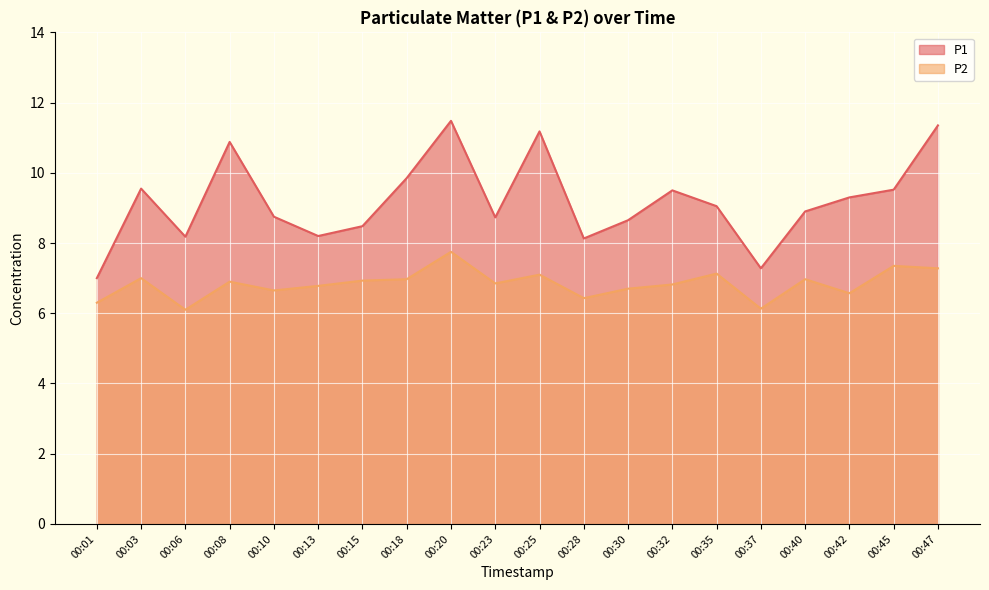

What is the sum of the P2 values at 00:15 and 00:32?

13.8